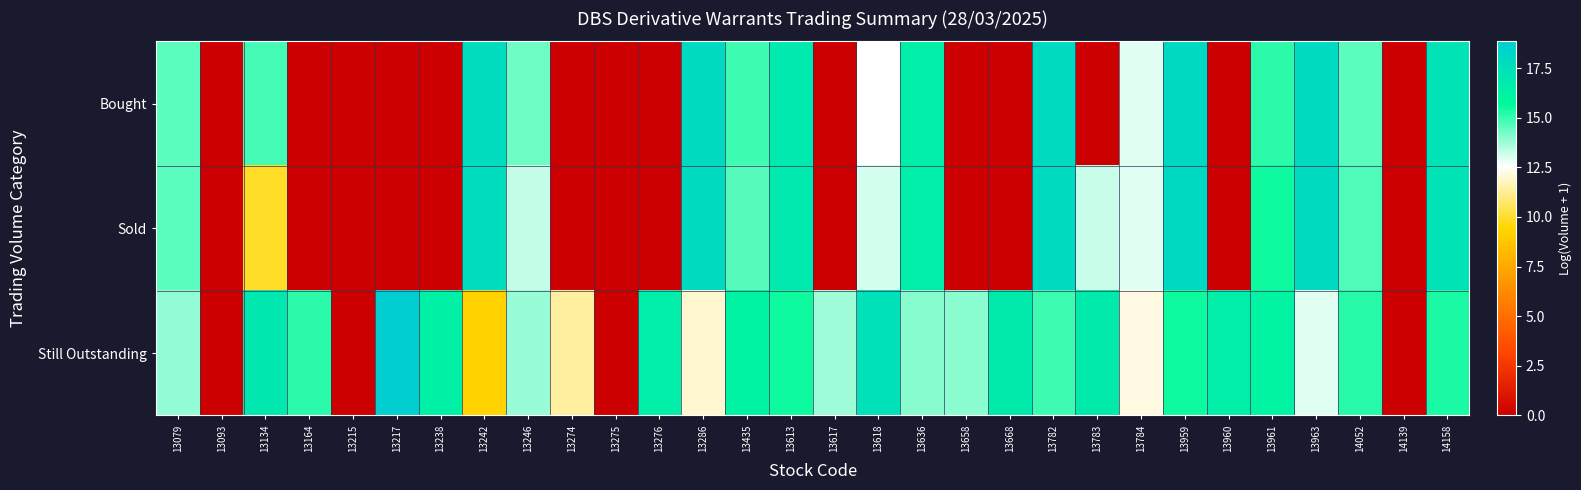

Reading right to left, extract all data points from this chart.

Bought: 14158=17.2	14139=0.0	14052=14.5	13963=17.9	13961=15.1	13960=0.0	13959=18.0	13784=12.9	13783=0.0	13782=17.9	13668=0.0	13658=0.0	13636=16.5	13618=12.6	13617=0.0	13613=16.9	13435=14.9	13286=17.9	13276=0.0	13275=0.0	13274=0.0	13246=14.3	13242=17.8	13238=0.0	13217=0.0	13215=0.0	13164=0.0	13134=14.8	13093=0.0	13079=14.6
Sold: 14158=17.2	14139=0.0	14052=14.7	13963=17.9	13961=15.5	13960=0.0	13959=18.0	13784=12.9	13783=13.2	13782=18.0	13668=0.0	13658=0.0	13636=16.5	13618=13.1	13617=0.0	13613=16.8	13435=14.6	13286=17.9	13276=0.0	13275=0.0	13274=0.0	13246=13.3	13242=17.8	13238=0.0	13217=0.0	13215=0.0	13164=0.0	13134=9.9	13093=0.0	13079=14.6
Still Outstanding: 14158=15.4	14139=0.0	14052=15.2	13963=12.9	13961=16.1	13960=16.5	13959=15.5	13784=12.2	13783=16.7	13782=14.9	13668=16.7	13658=13.9	13636=14.0	13618=17.5	13617=13.7	13613=15.5	13435=16.2	13286=12.0	13276=16.5	13275=0.0	13274=11.4	13246=13.8	13242=9.2	13238=16.3	13217=18.8	13215=0.0	13164=15.1	13134=16.9	13093=0.0	13079=13.9